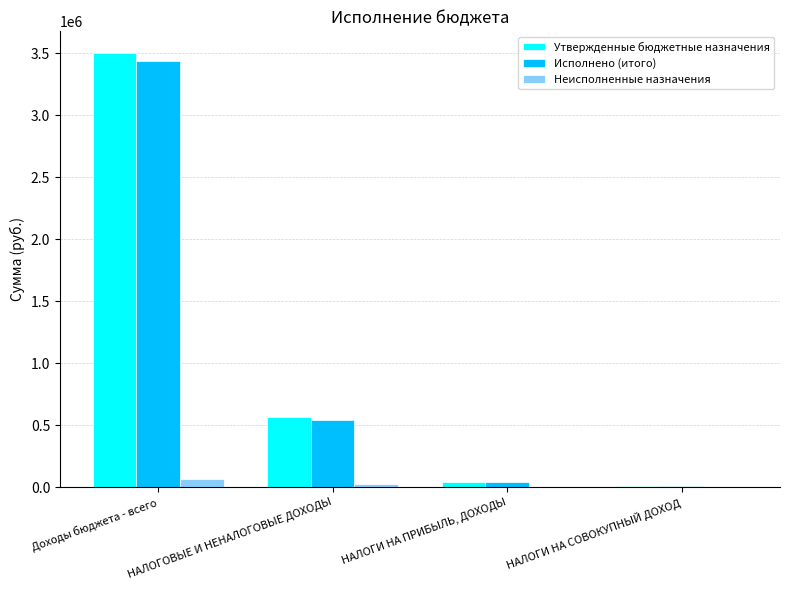

The value of Неисполненные назначения at НАЛОГИ НА ПРИБЫЛЬ, ДОХОДЫ is 327.4. True or false?

True